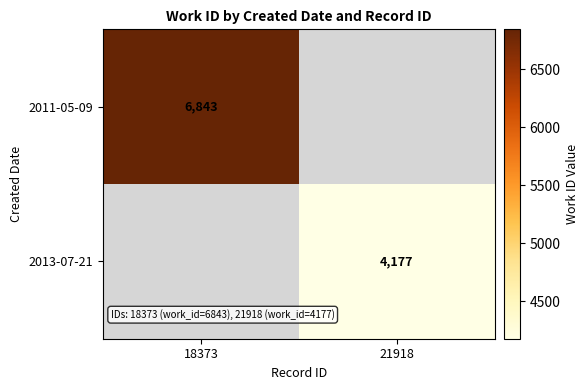

Is the value of 2011-05-09 at 18373 greater than the value of 2013-07-21 at 21918?

Yes